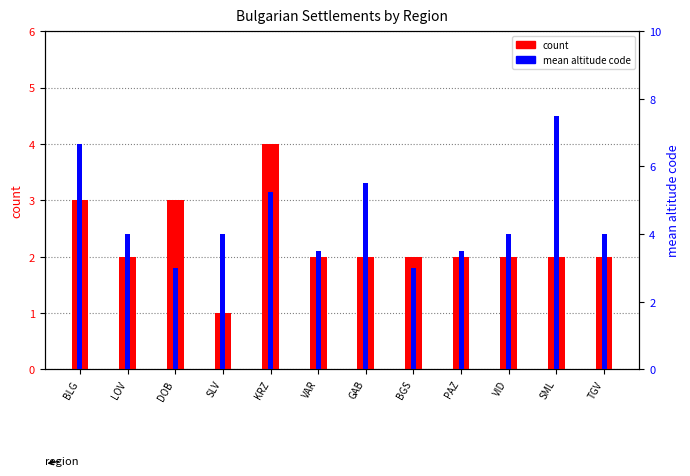

Which series has the largest total across all categories?

mean altitude code